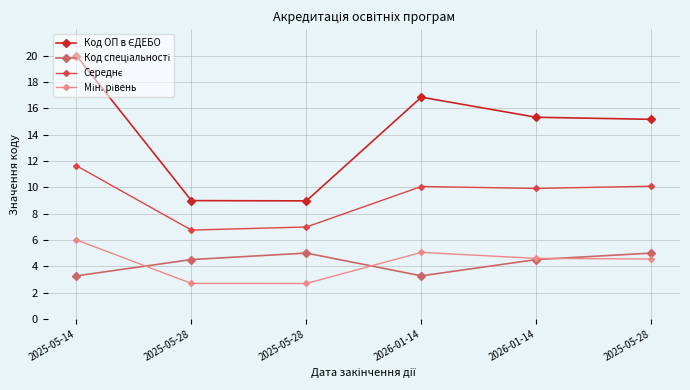

Count the number of categories in the chart.

6